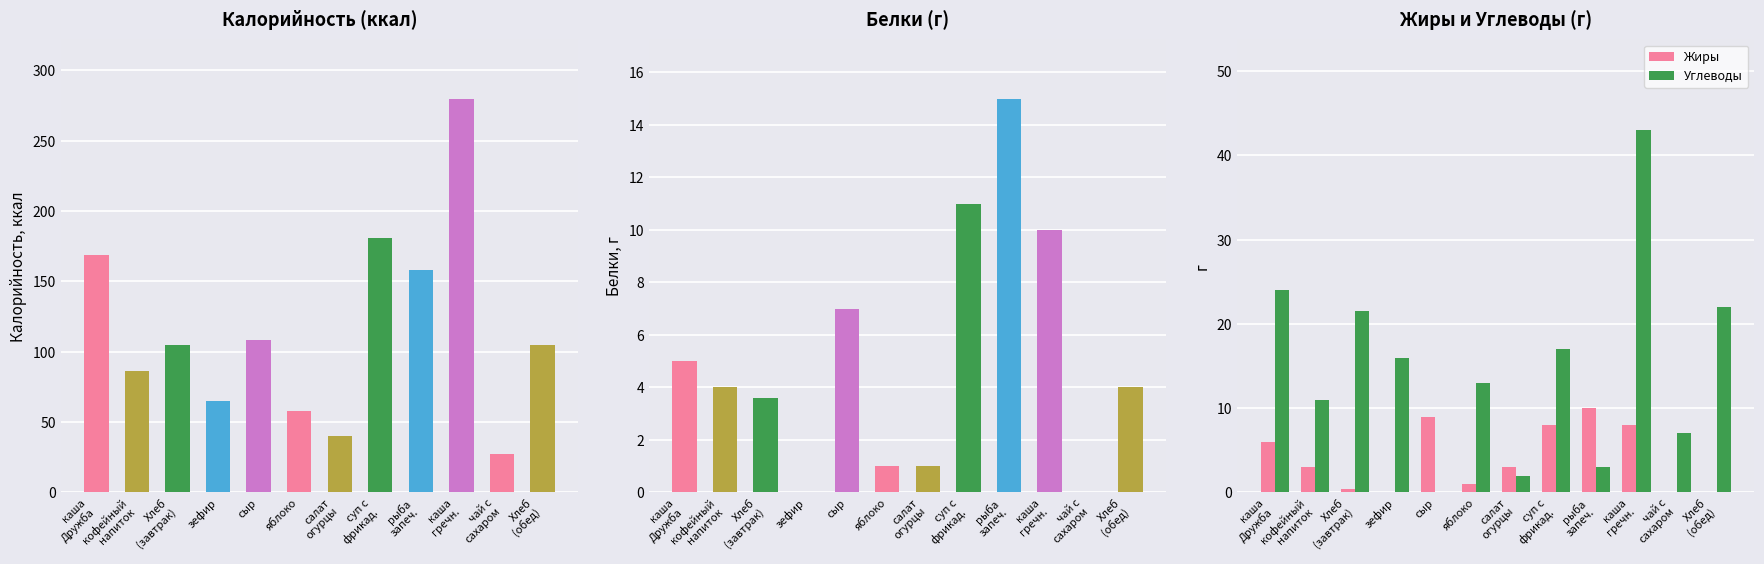

What is the sum of all Жиры values?

48.4